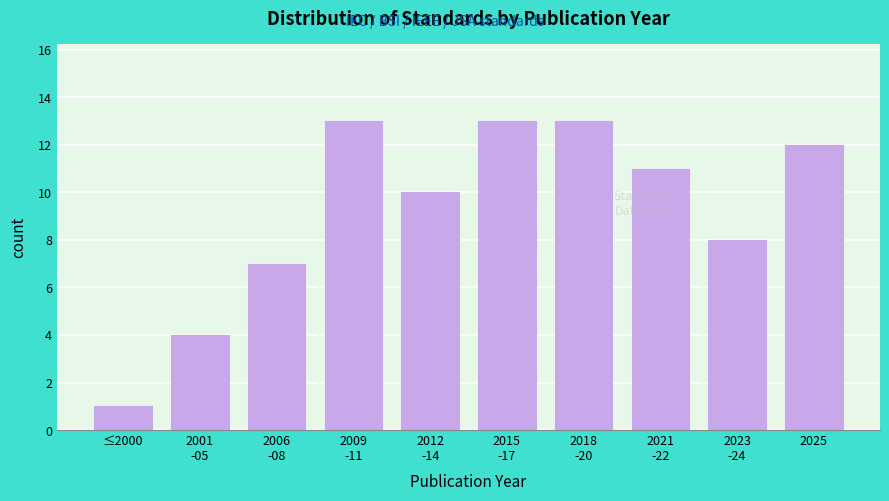

Reading left to right, extract all data points from this chart.

1	4	7	13	10	13	13	11	8	12